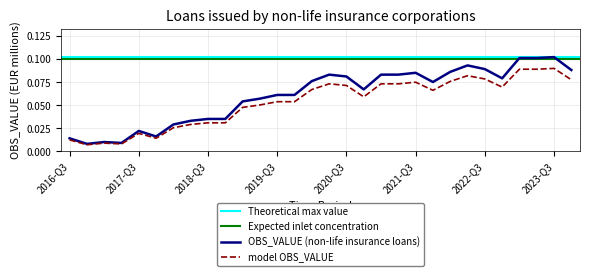

The value of OBS_VALUE (non-life insurance loans) at 2019-Q3 is 0.0. True or false?

False